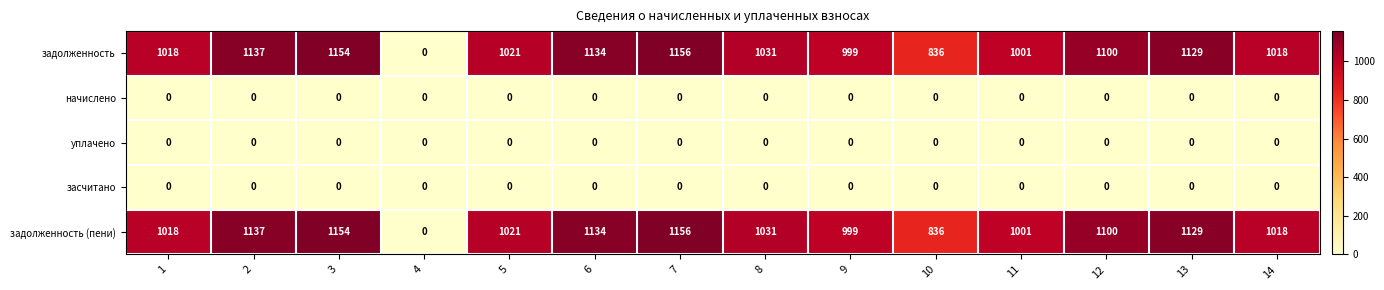

What is the sum of all задолженность (пени) values?

13734